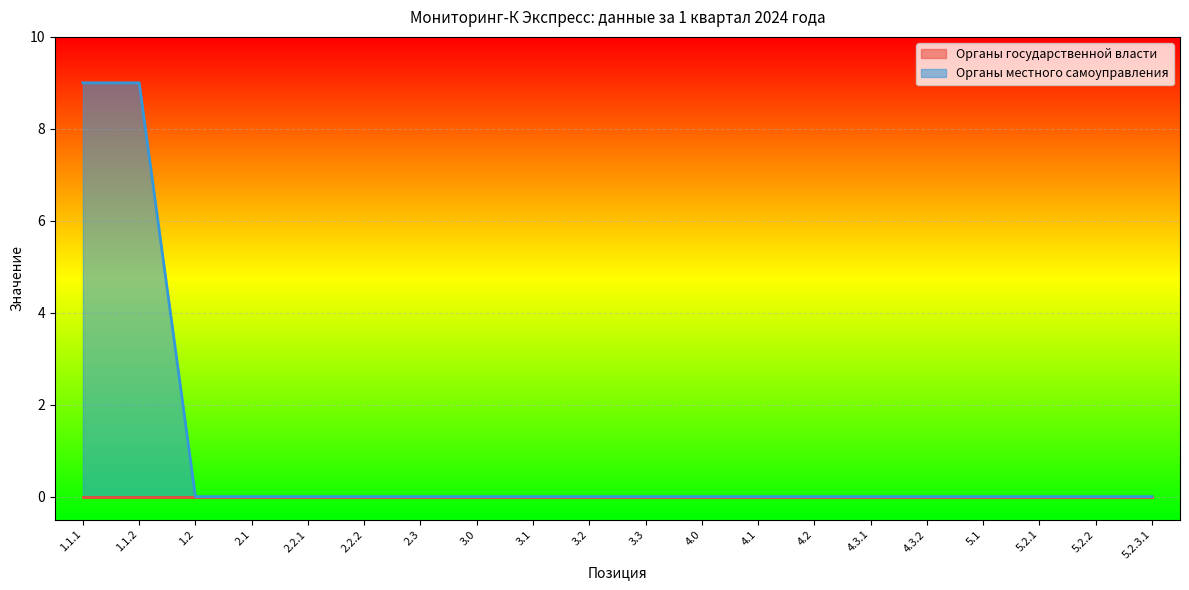

Reading left to right, transcribe all the data shown in this chart.

9	9	0	0	0	0	0	0	0	0	0	0	0	0	0	0	0	0	0	0